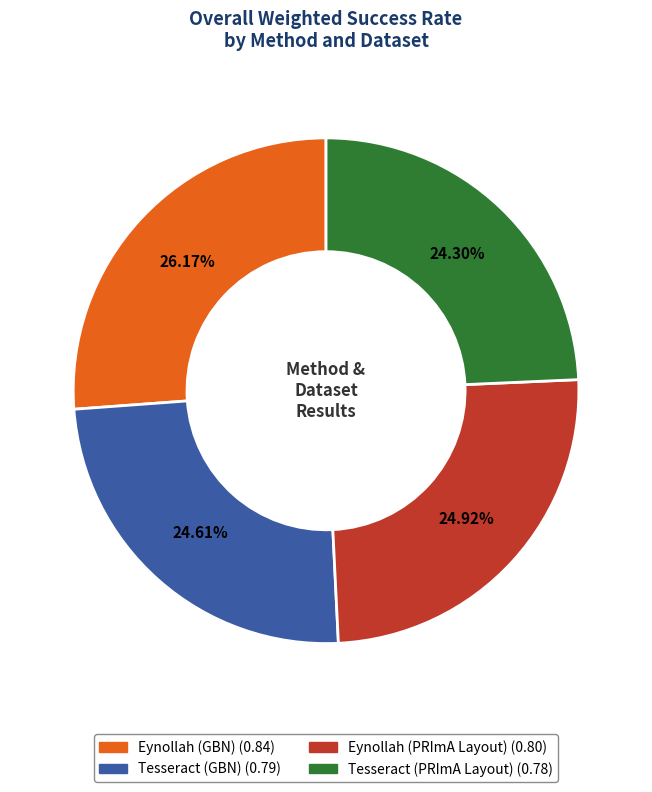

Does Tesseract (GBN) represent more than half of the total?

No